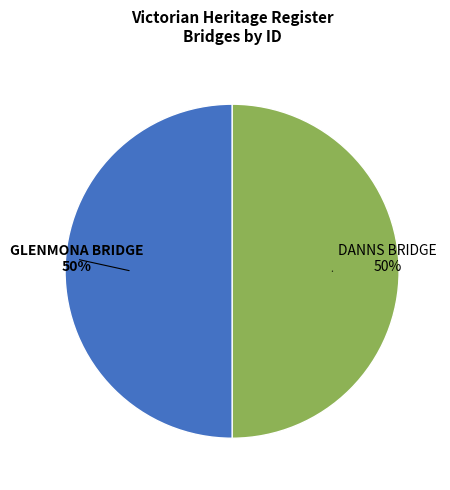

Is it true that GLENMONA BRIDGE is 50% of the pie?

True